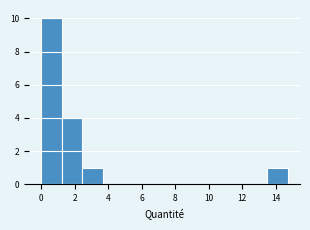

Reading left to right, list every bar in this chart as the range it spans on the x-axis followed by its height. Neither the bar edges nor the heights are printed on the chart, so give them approximately, as read against the axes.

0.0 to 1.2: 10
1.2 to 2.4: 4
2.4 to 3.6: 1
3.6 to 5.0: 0
5.0 to 6.2: 0
6.2 to 7.4: 0
7.4 to 8.6: 0
8.6 to 9.8: 0
9.8 to 11.0: 0
11.0 to 12.2: 0
12.2 to 13.4: 0
13.4 to 14.8: 1